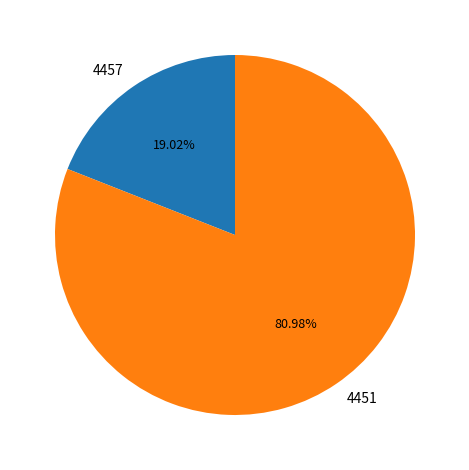

Which slice is the smallest?

4457